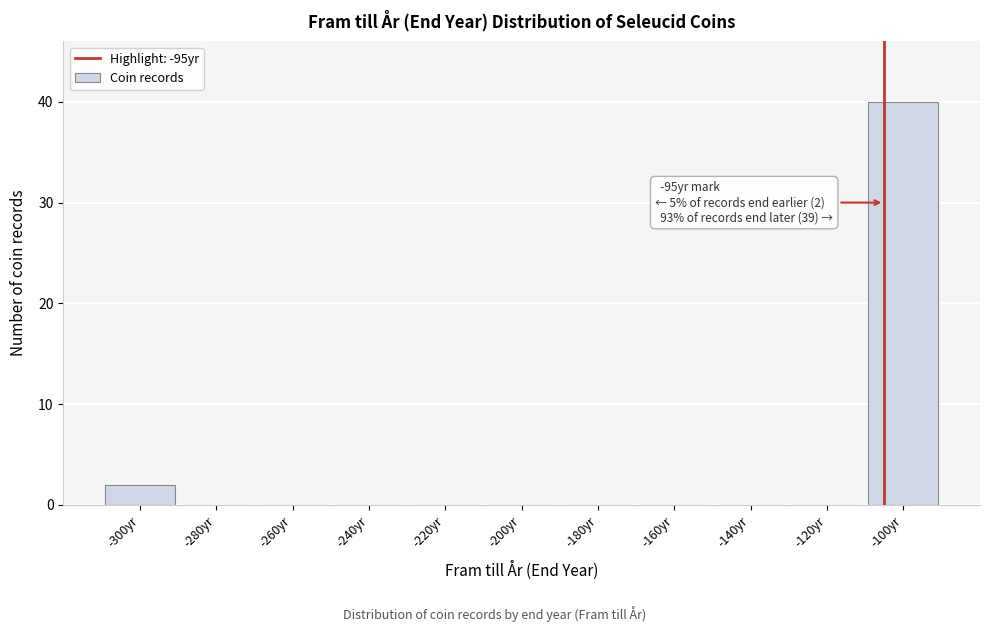

Reading left to right, extract all data points from this chart.

-300yr=2	-280yr=0	-260yr=0	-240yr=0	-220yr=0	-200yr=0	-180yr=0	-160yr=0	-140yr=0	-120yr=0	-100yr=40